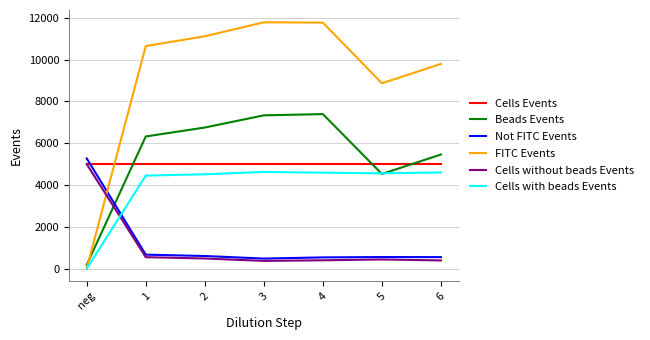

The Cells Events series shows 8840 at 3. True or false?

False